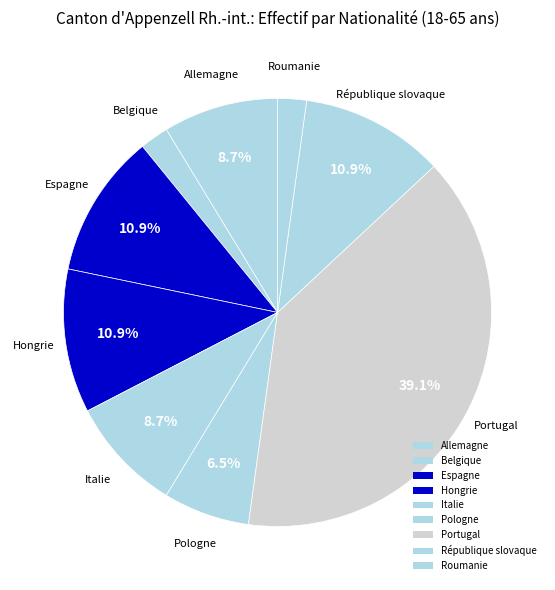

What percentage is the Espagne slice, to the nearest percent?

11%